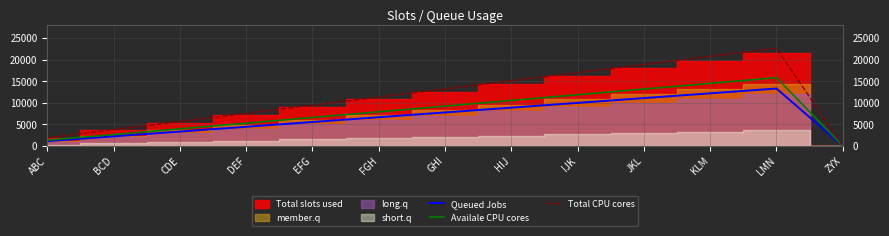

How many values in the Availale CPU cores series exceed 7920?

7